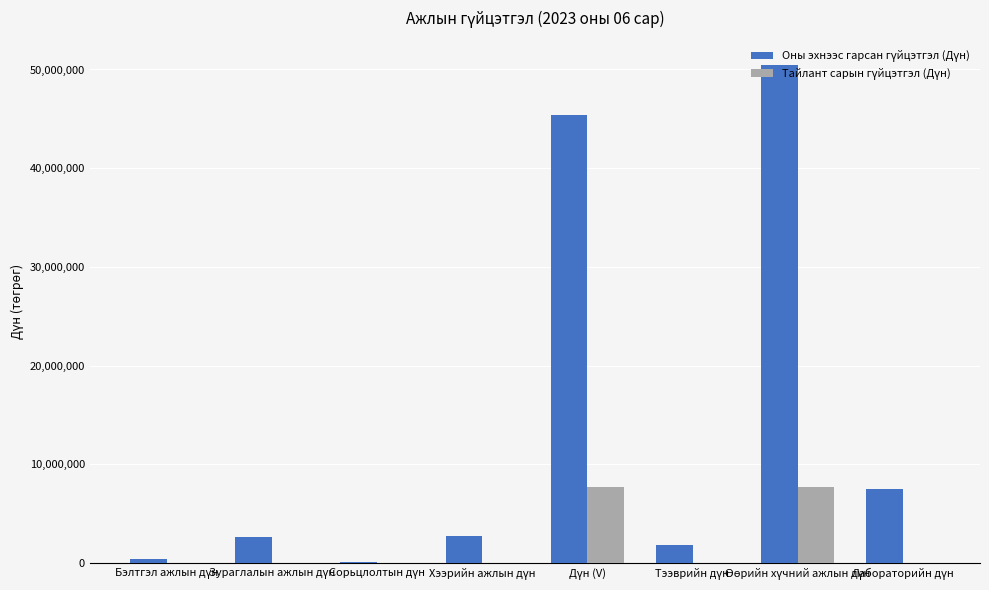

Does the chart contain stacked bars?

No